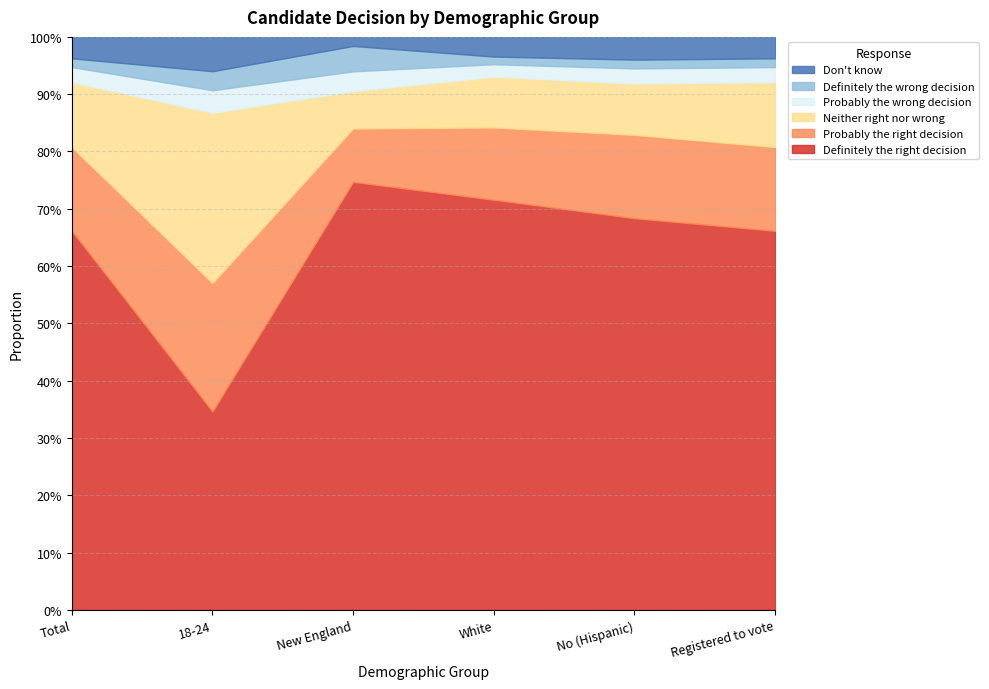

Does the chart have visible grid lines?

Yes